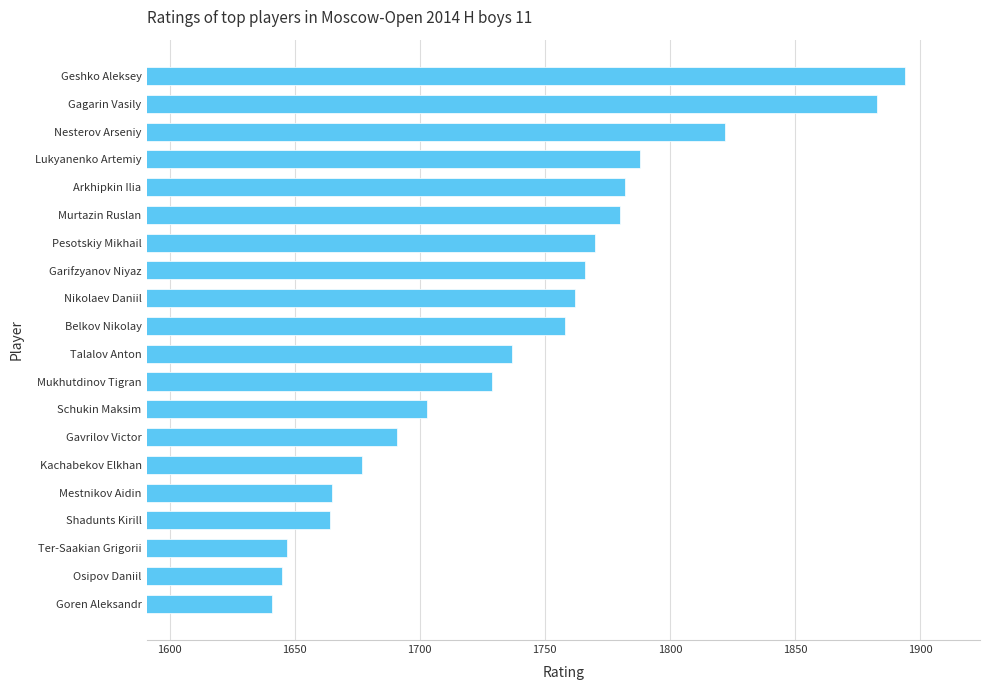

What is the sum of all values?

34804